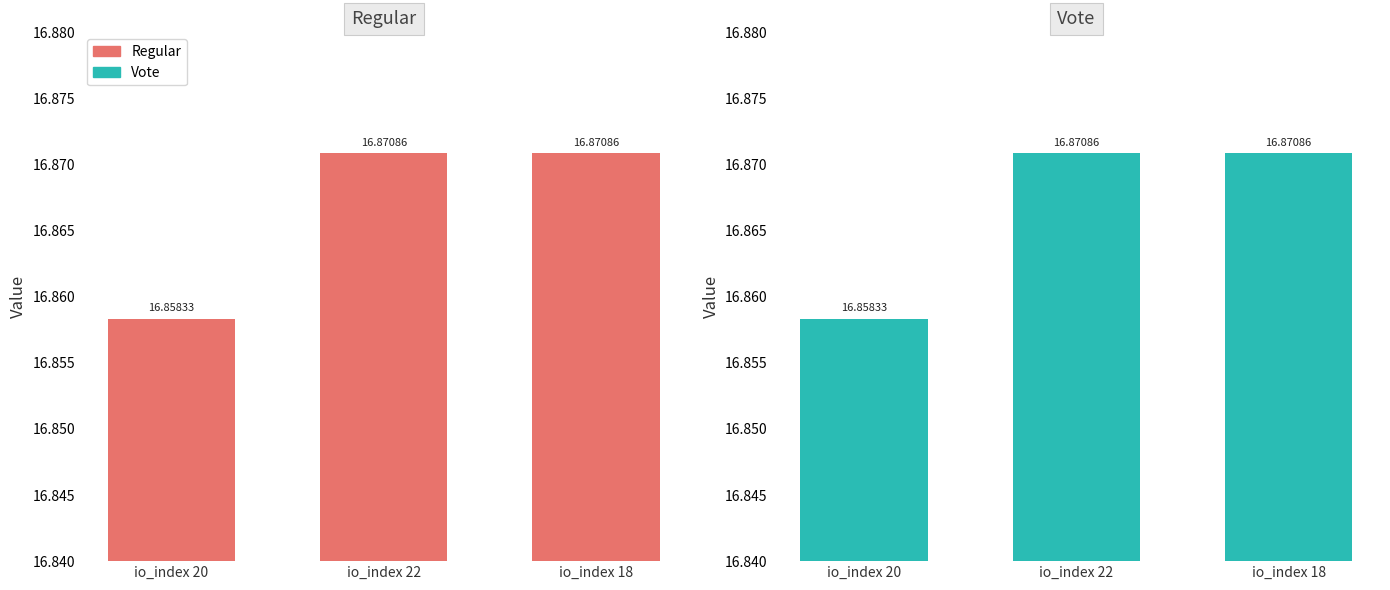

Rank the series at io_index 18 from lowest to highest value.

Regular, Vote